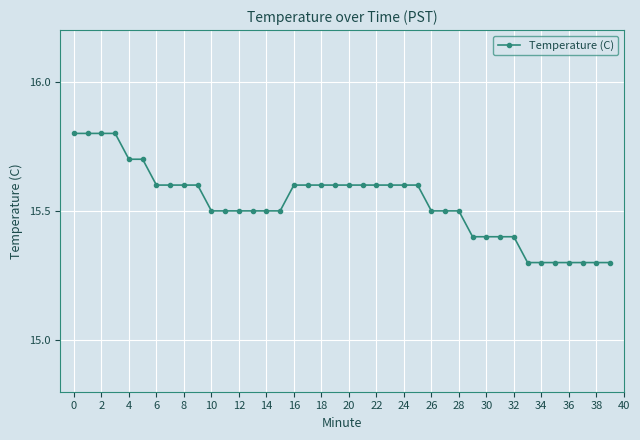

Count the values in the range 15 to 16.

40